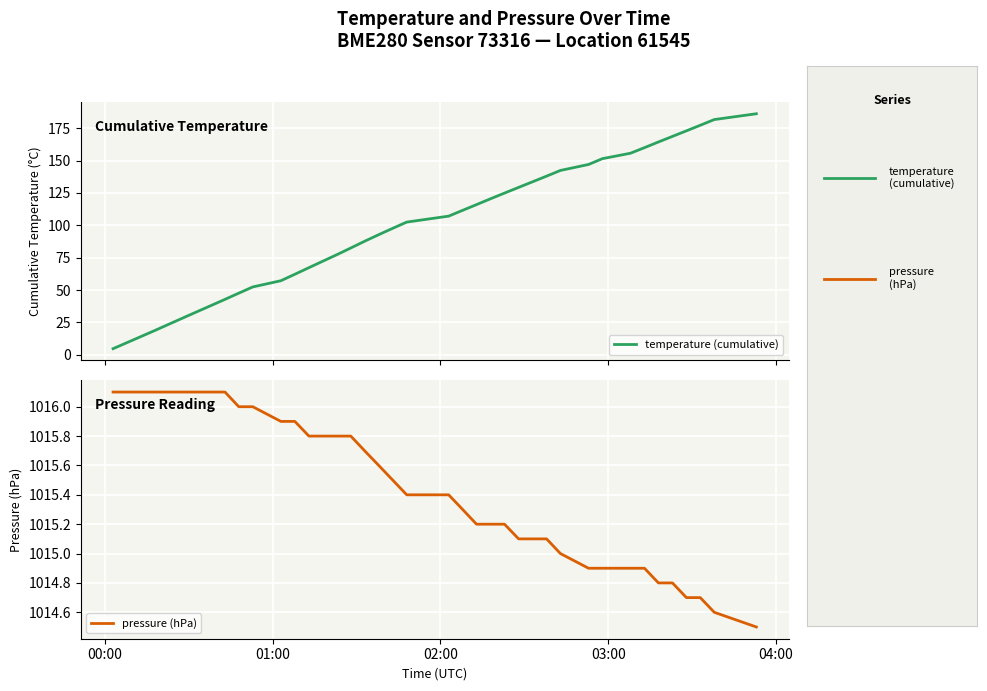

Is this an area chart (filled region under the line)?

No